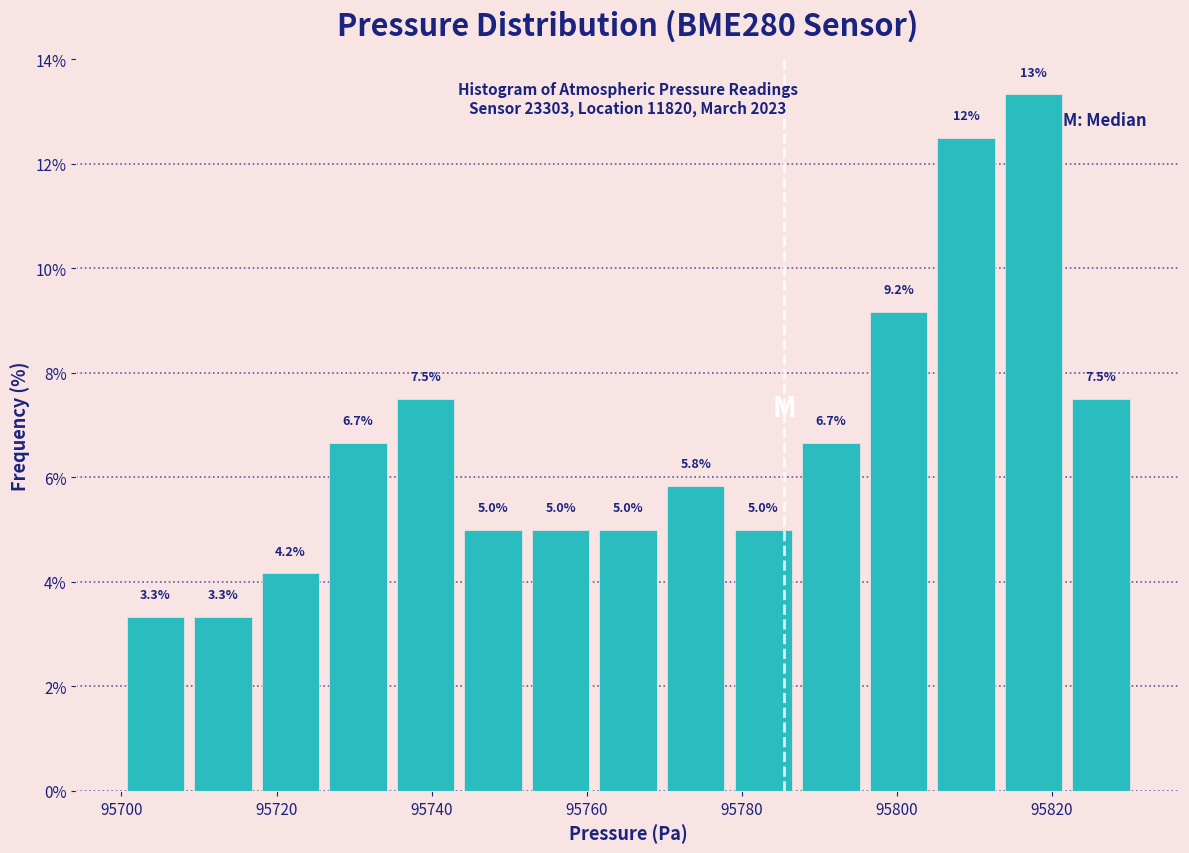

Over which range of the x-axis is the bar tallest?

95814 to 95822